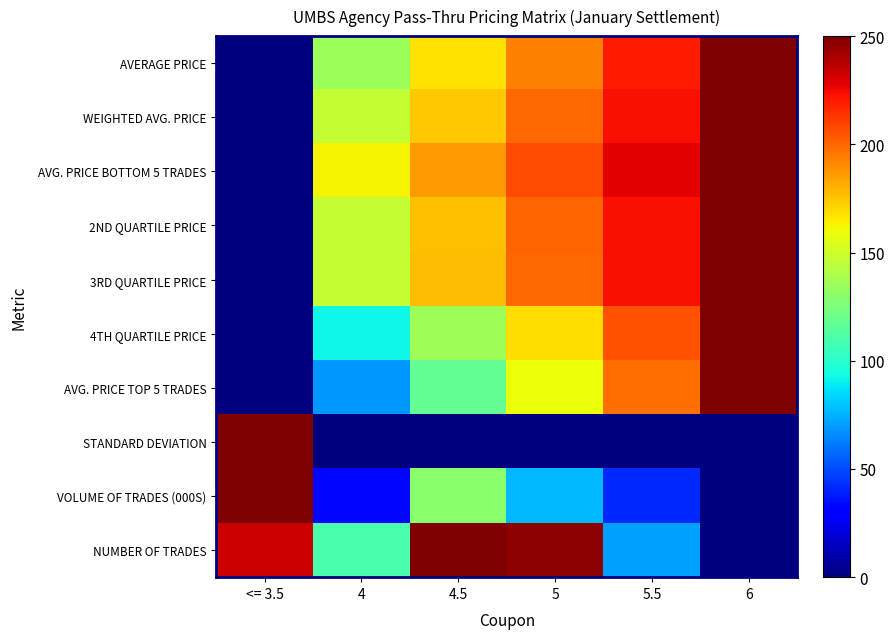

Rank the series at 6 from highest to lowest value.

AVERAGE PRICE, WEIGHTED AVG. PRICE, AVG. PRICE BOTTOM 5 TRADES, 2ND QUARTILE PRICE, 3RD QUARTILE PRICE, 4TH QUARTILE PRICE, AVG. PRICE TOP 5 TRADES, STANDARD DEVIATION, VOLUME OF TRADES (000S), NUMBER OF TRADES